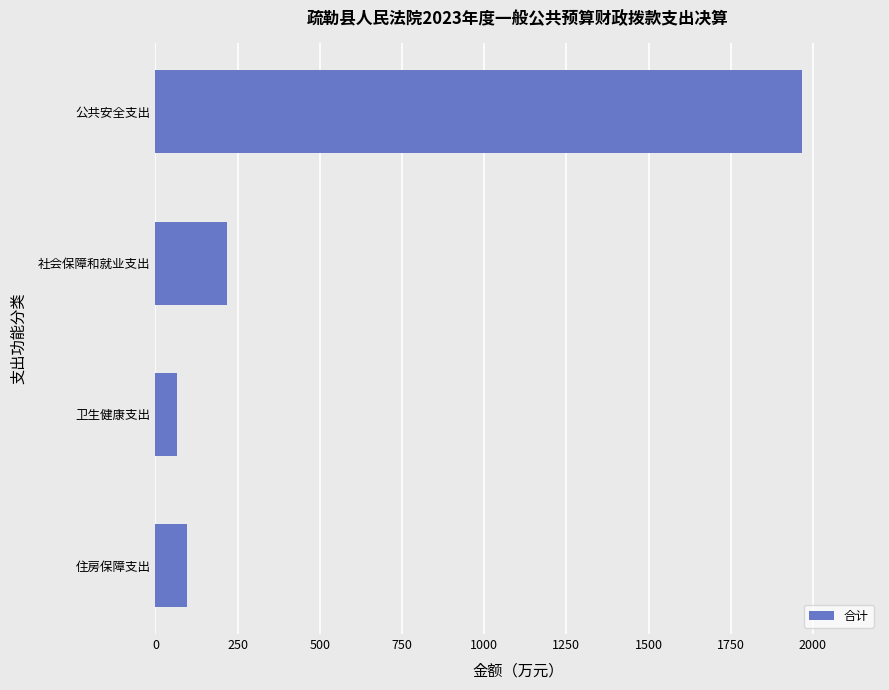

Which has a higher value, 住房保障支出 or 公共安全支出?

公共安全支出